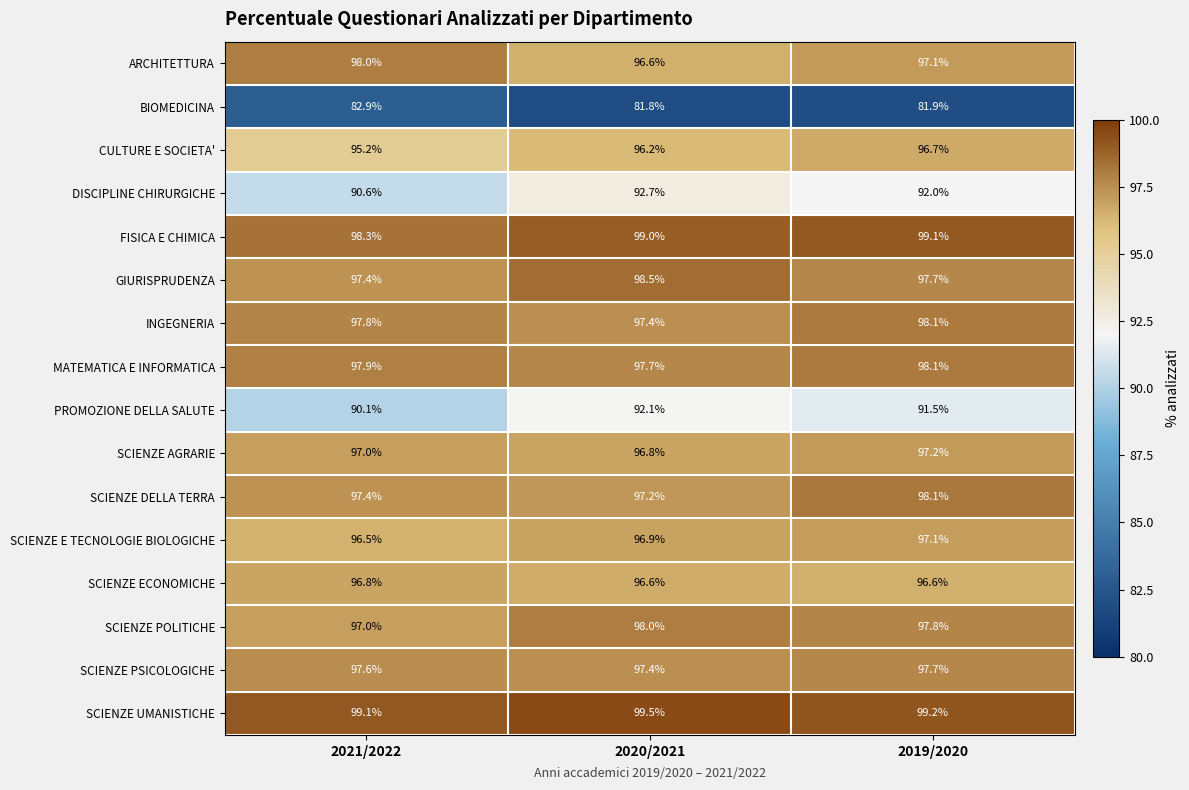

What is the sum of the MATEMATICA E INFORMATICA values at 2021/2022 and 2019/2020?

196.0